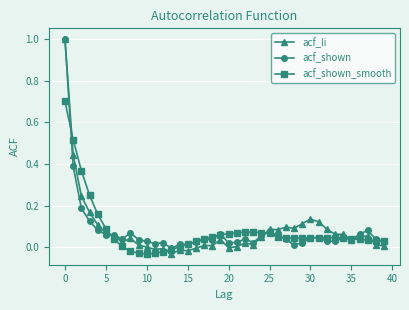

What is the highest value of the acf_shown series?

1.0